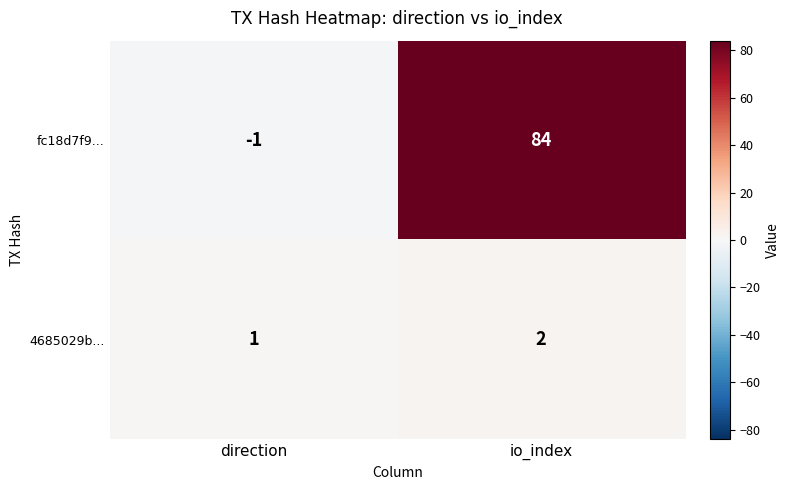

What is the greatest value displayed?

84